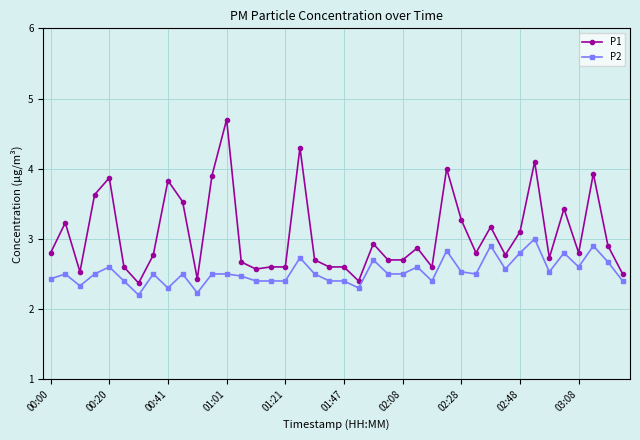

True or false: P1 and P2 intersect in this chart.

False